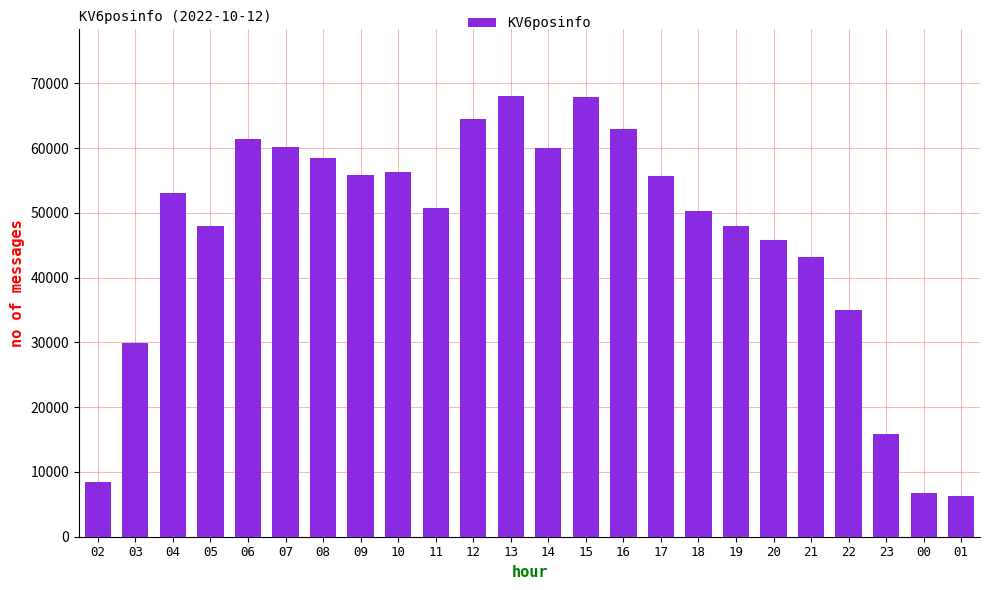

What is the sum of all values?

1112651